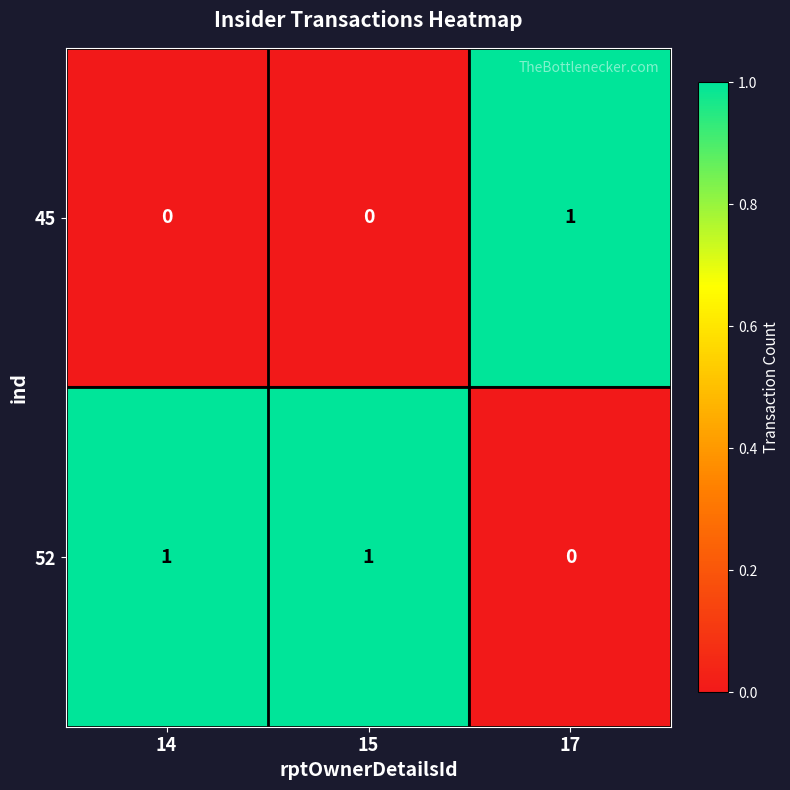

Rank the series at 17 from highest to lowest value.

45, 52